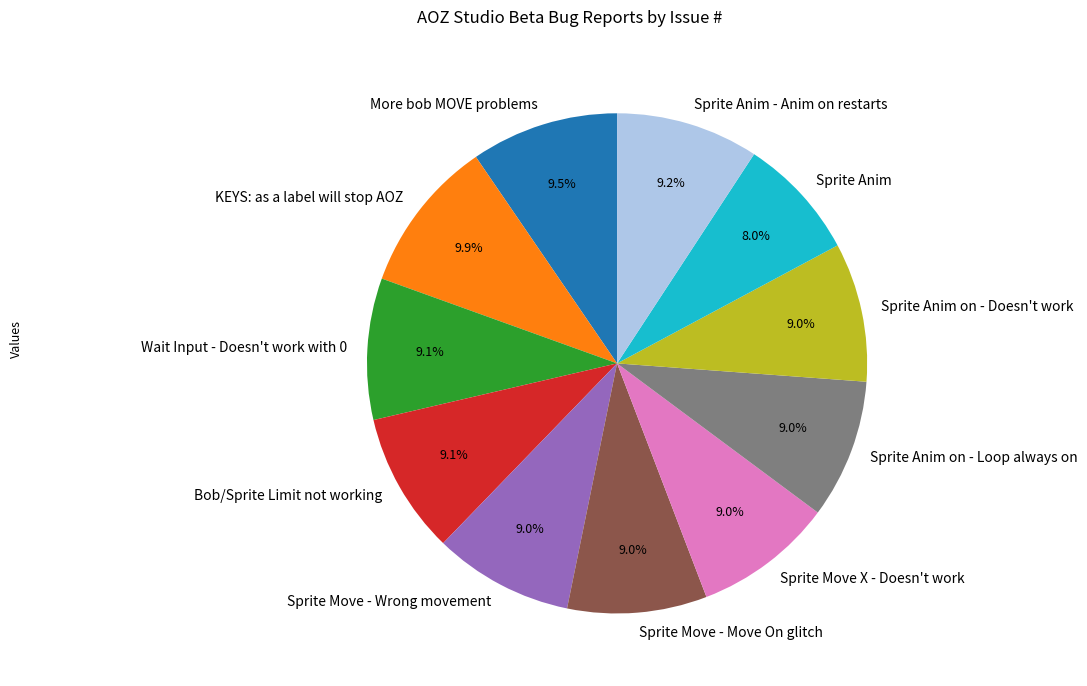

Does Sprite Anim account for over 50% of the chart?

No